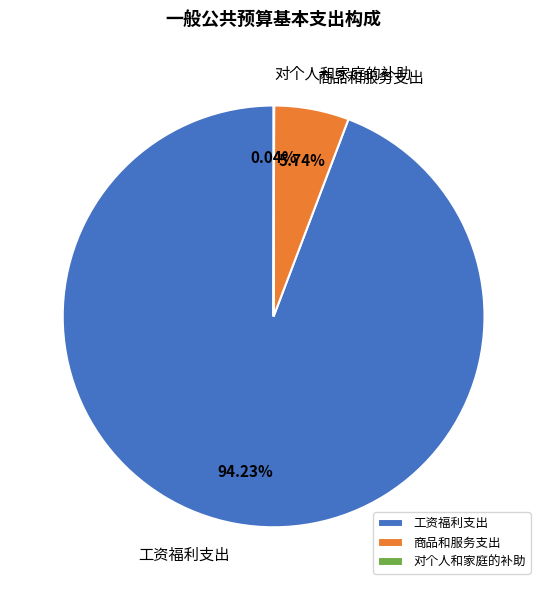

Is 商品和服务支出 the majority of the pie?

No